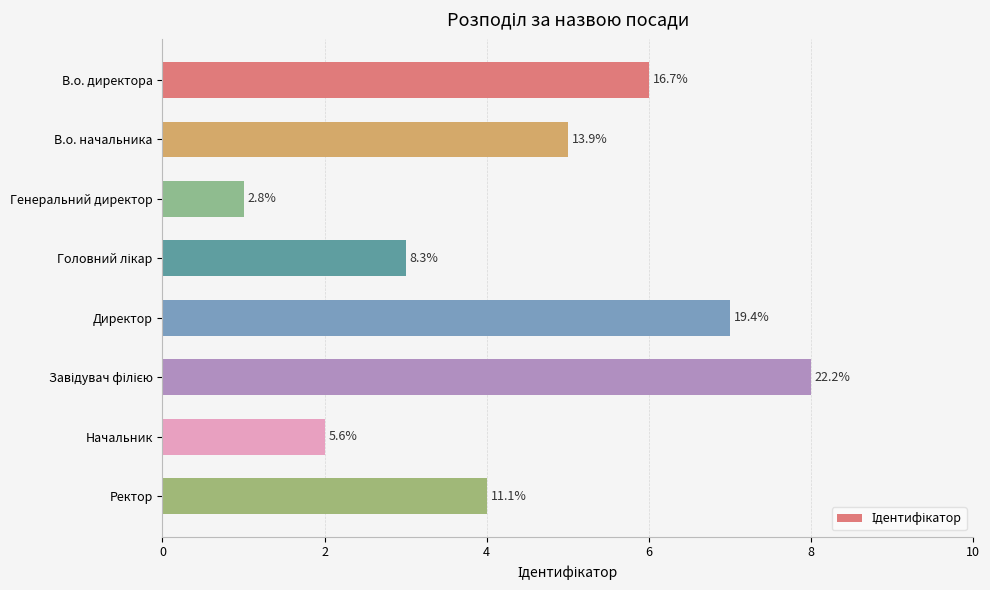

Are the bars horizontal?

Yes